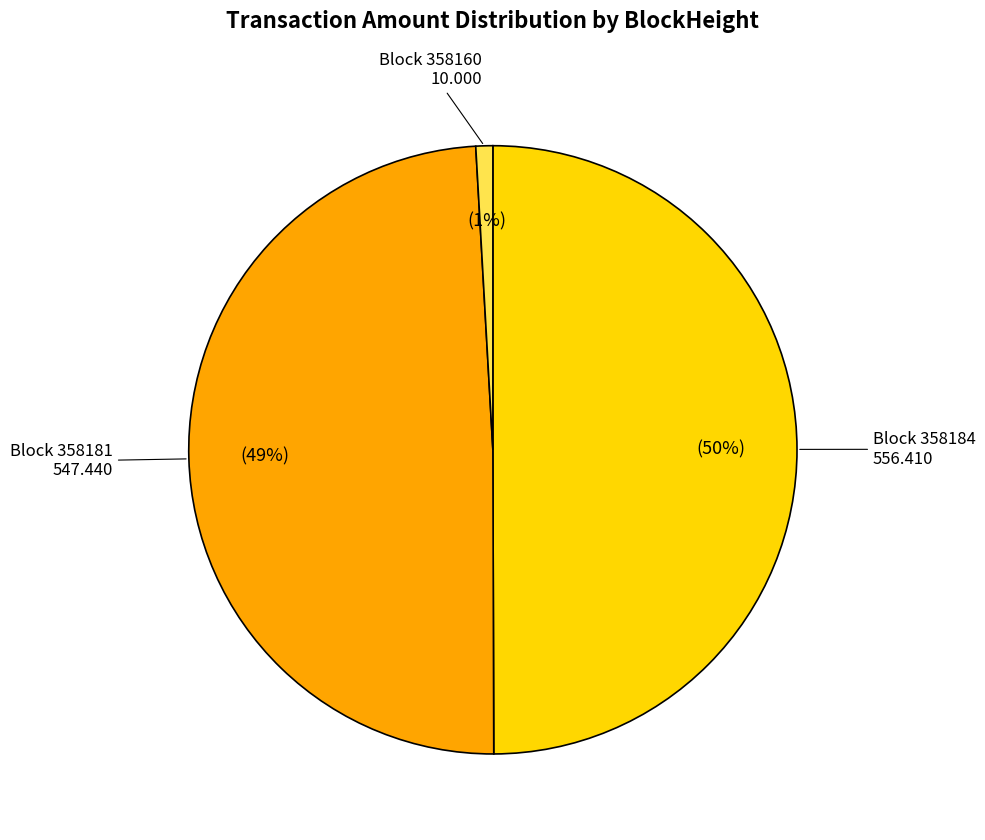

To the nearest percent, what is the average slice percentage?

33%